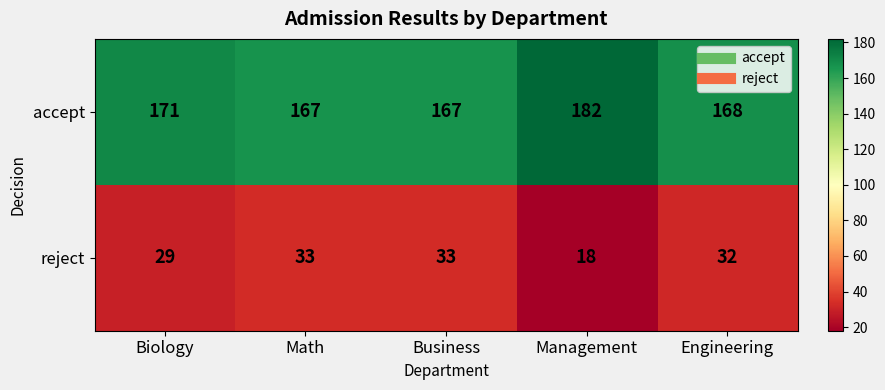

Reading right to left, transcribe all the data shown in this chart.

accept: 168	182	167	167	171
reject: 32	18	33	33	29